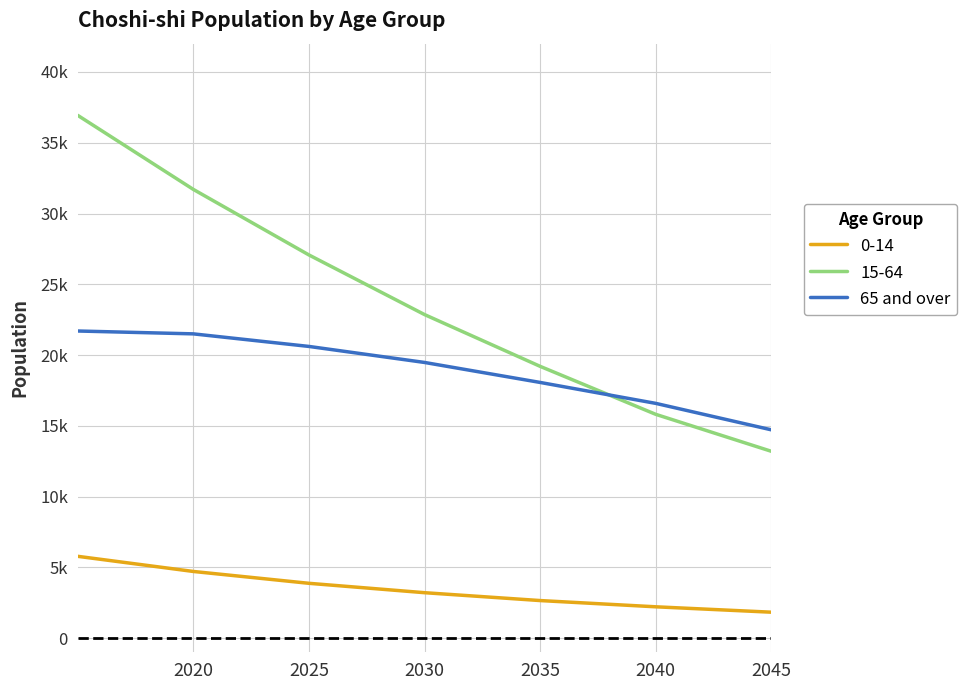

Does the chart display data point markers on the line(s)?

No